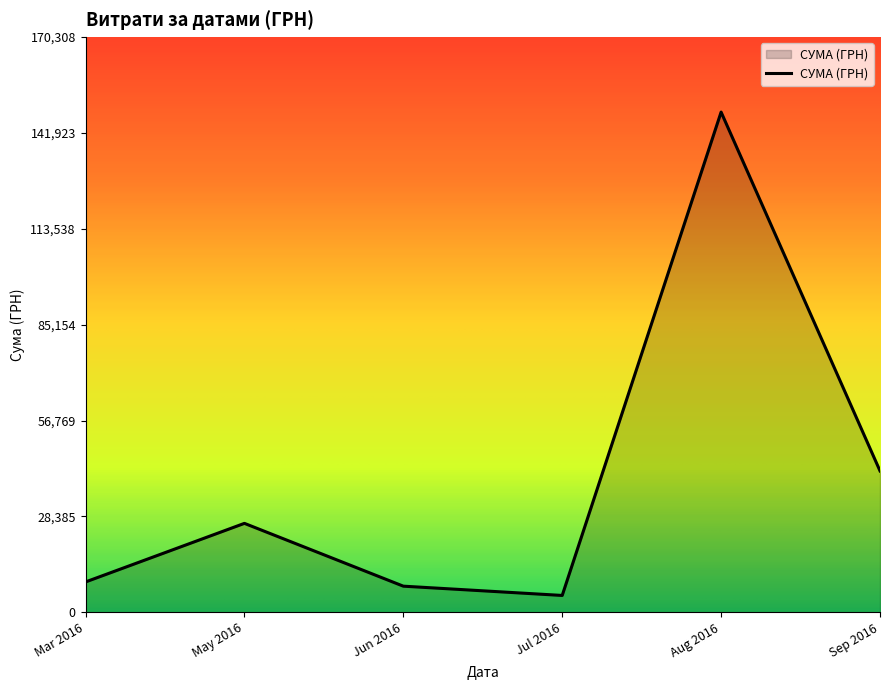

The value at Sep 2016 is 17546.2. True or false?

False